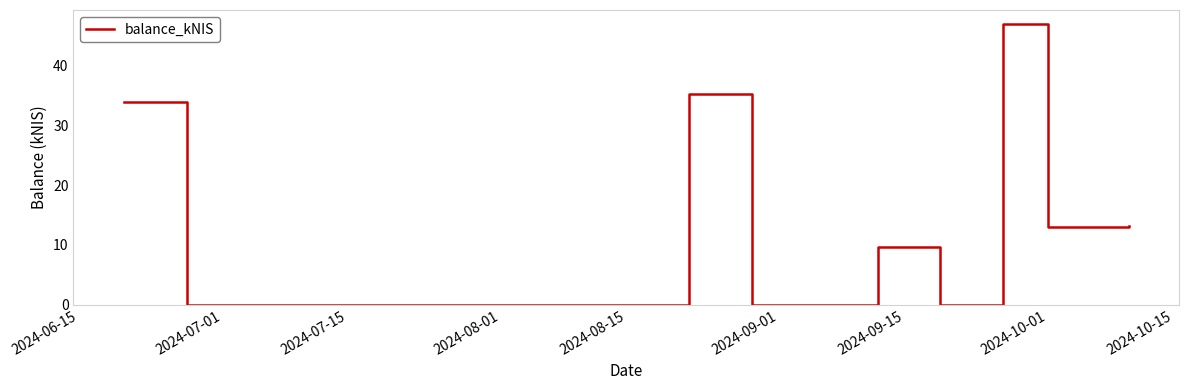

What is the maximum value shown in the chart?

46.9